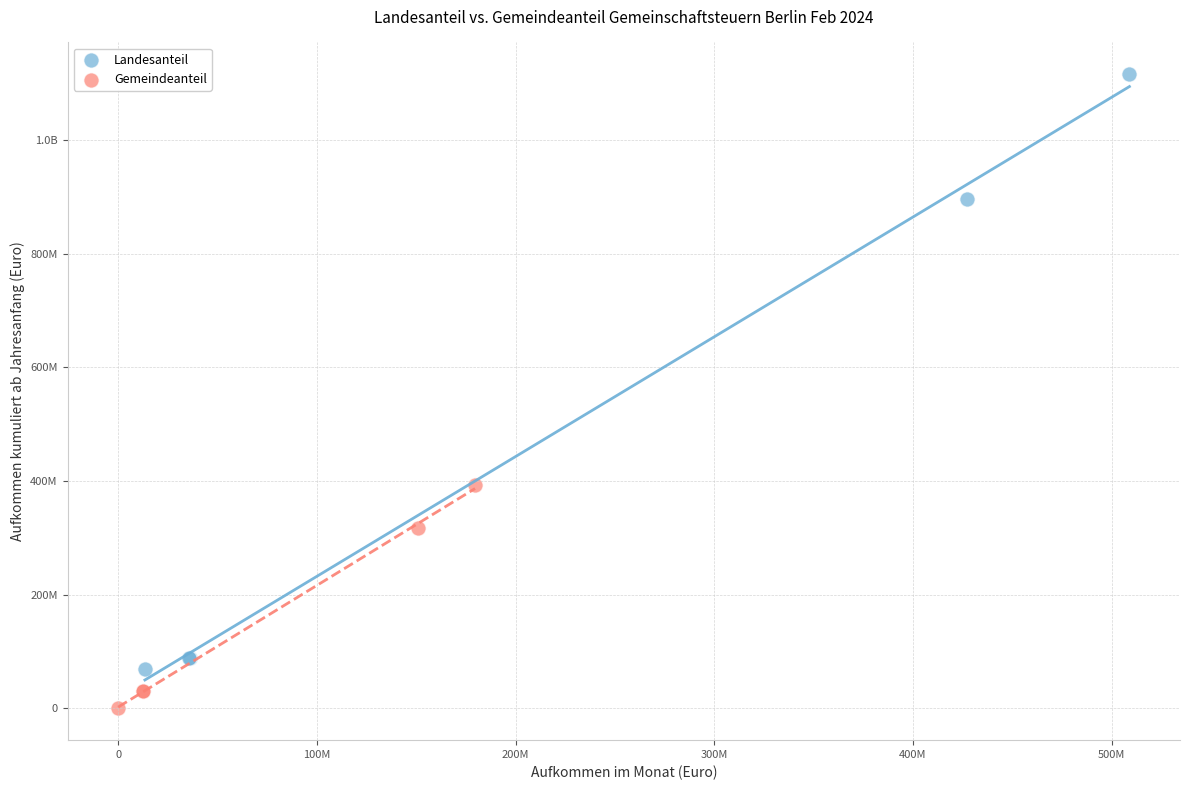

What are all the series names shown in the legend?

Landesanteil, Gemeindeanteil